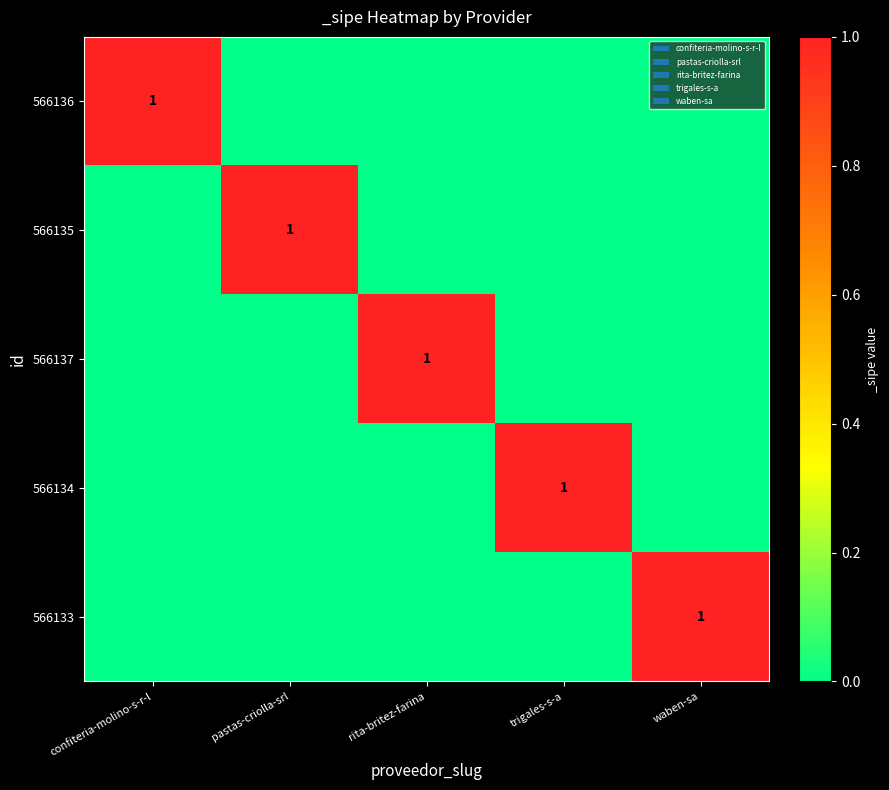

Is the value of 566134 at rita-britez-farina greater than the value of 566137 at confiteria-molino-s-r-l?

No